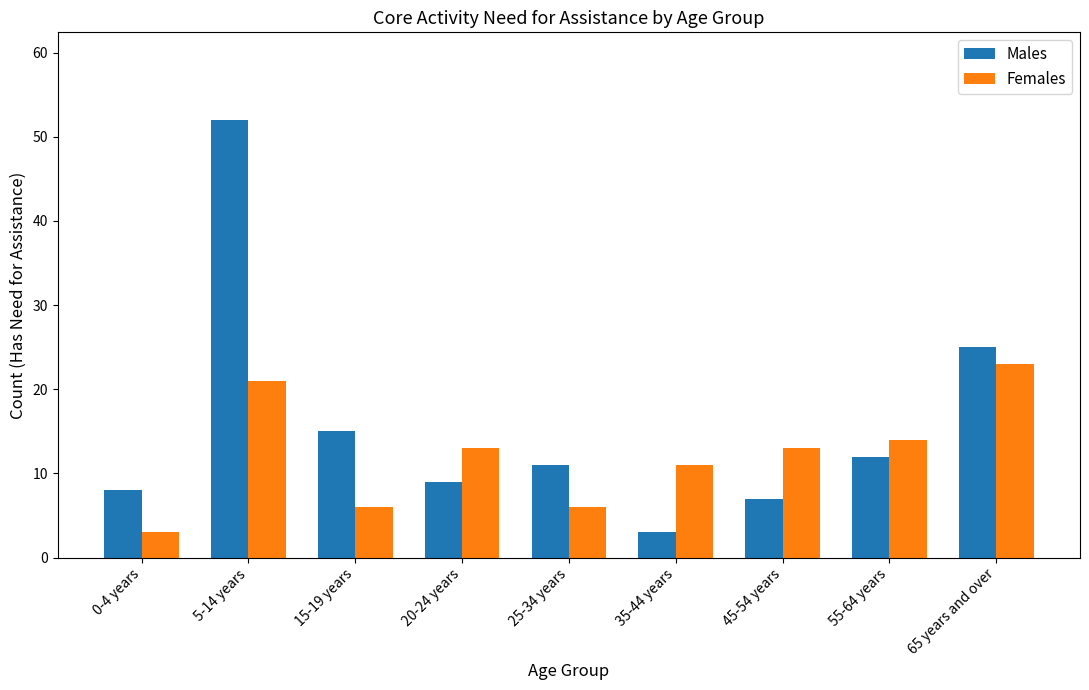

Is it true that Males equals 7 at 45-54 years?

True